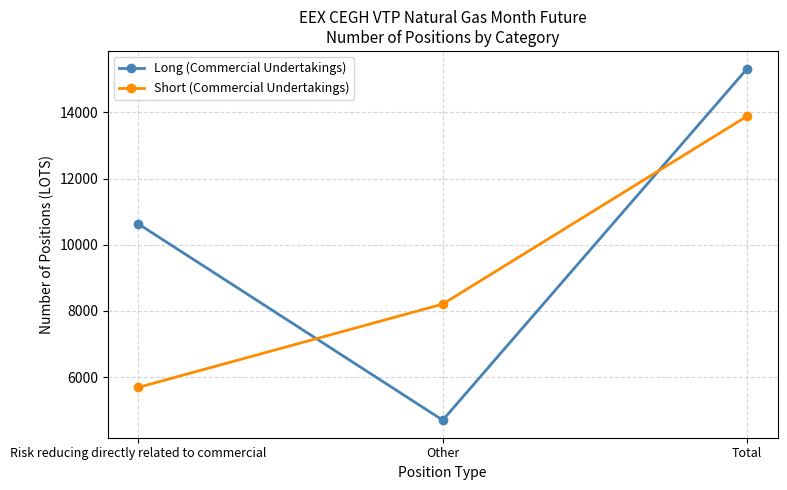

List the labels in order of Short (Commercial Undertakings) value, smallest first.

Risk reducing directly related to commercial, Other, Total